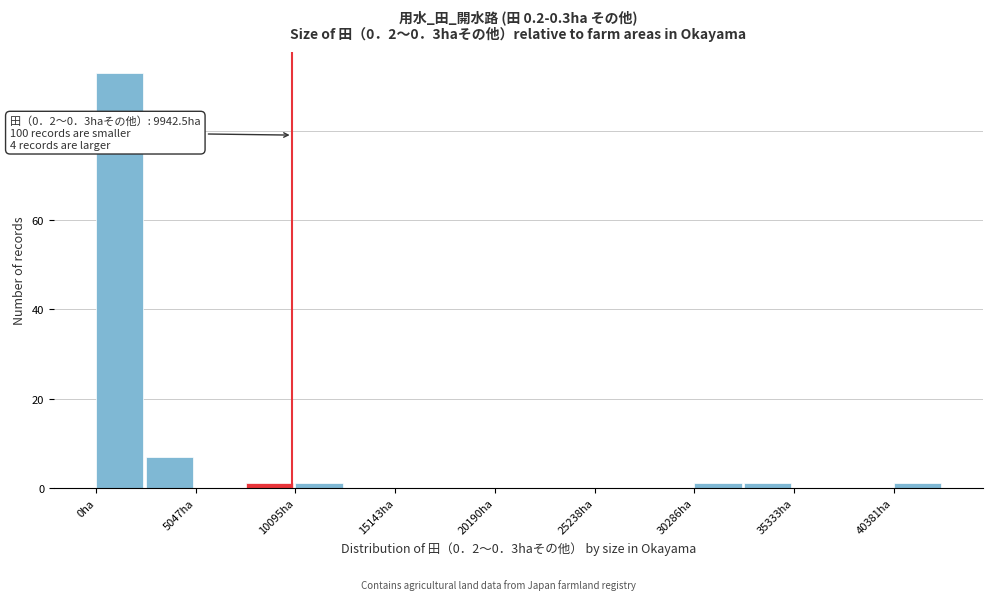

Read against the x-axis, roughly where is the centre of the tallest bar?

1000